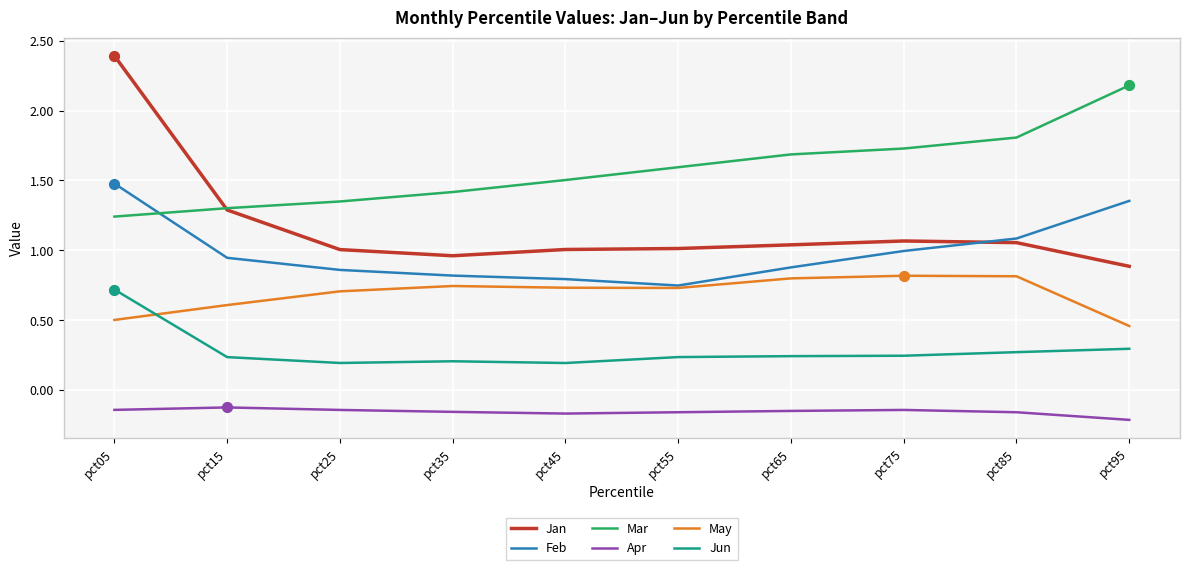

At which category is the sum across all series the highest?

pct05